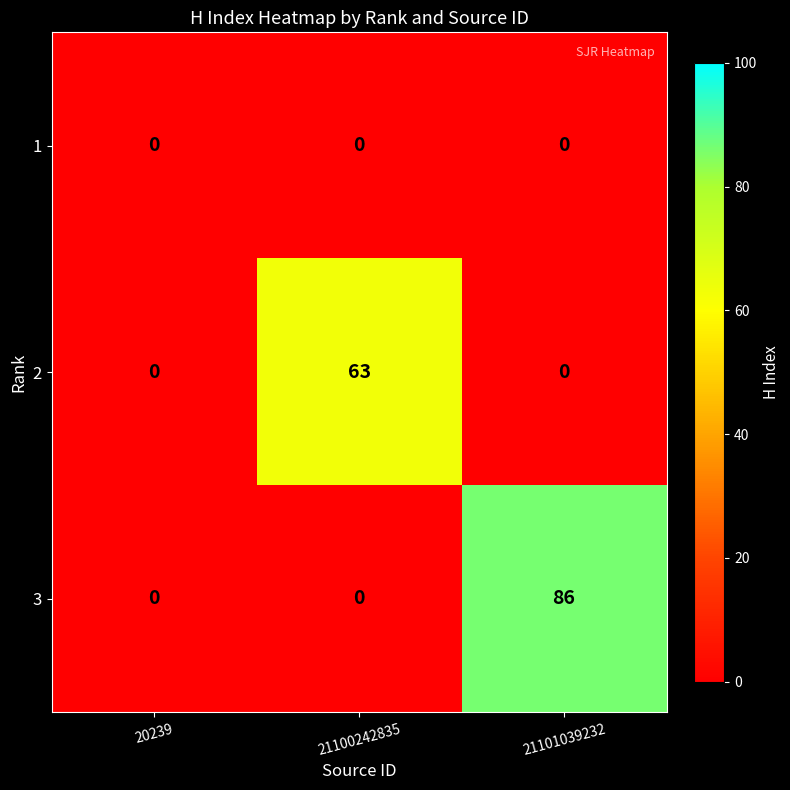

The 1 series shows 0 at 21100242835. True or false?

True